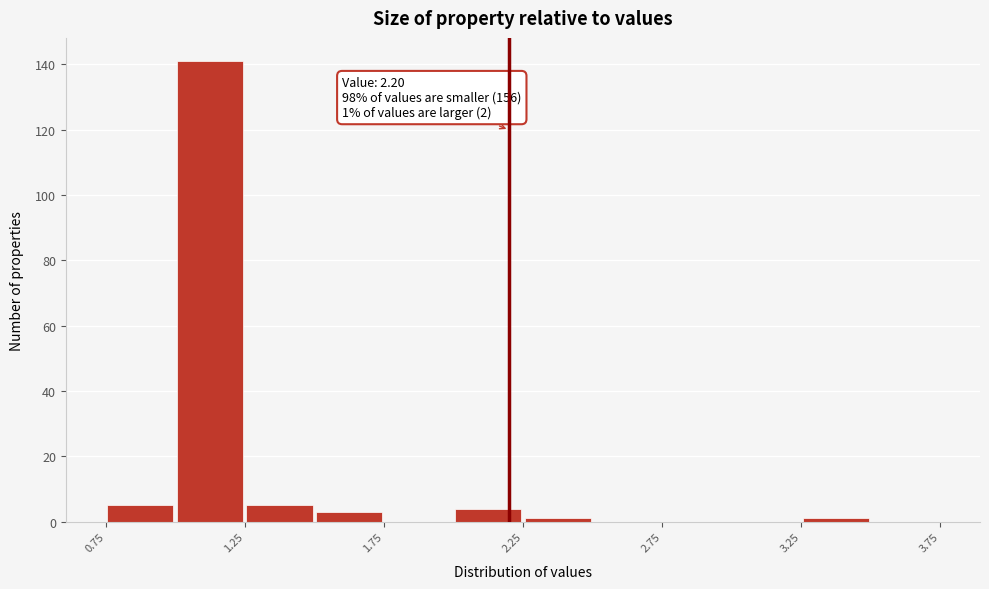

Over which range of the x-axis is the bar tallest?

1.00 to 1.25